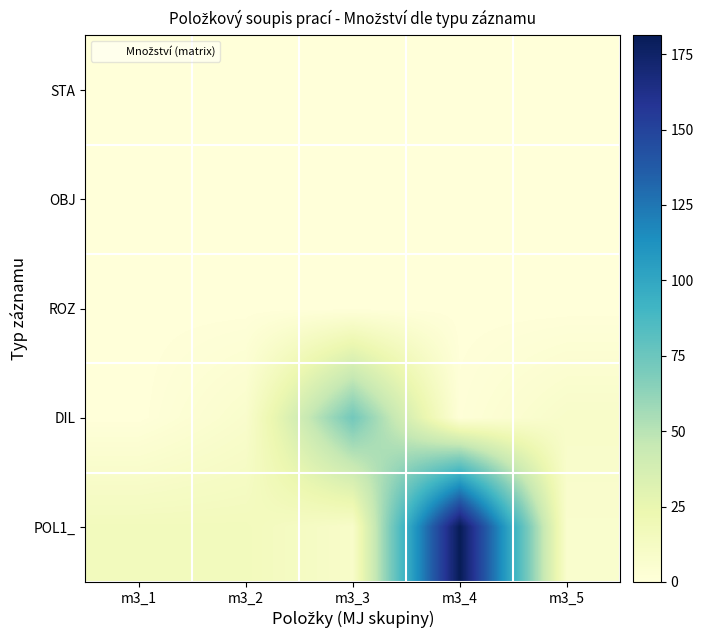

What is the spread (max minus min) of values at m3_3?

72.3